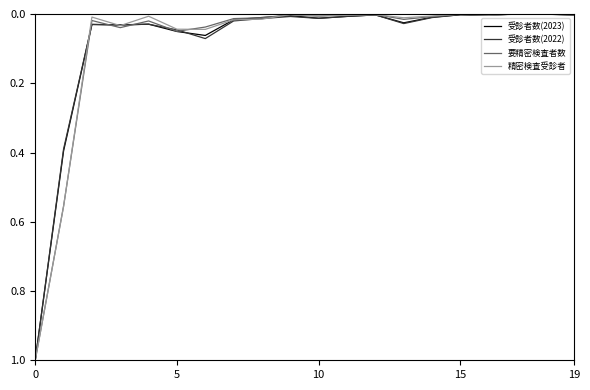

Is it true that 受診者数(2022) equals 1.0 at 0?

True